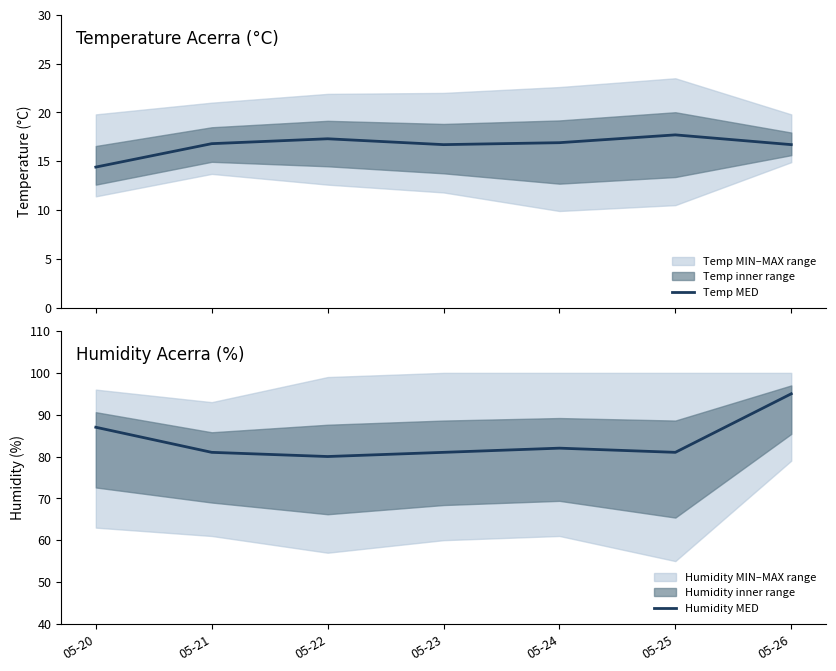

List the labels in order of Temp MED value, largest first.

05-25, 05-22, 05-24, 05-21, 05-23, 05-26, 05-20